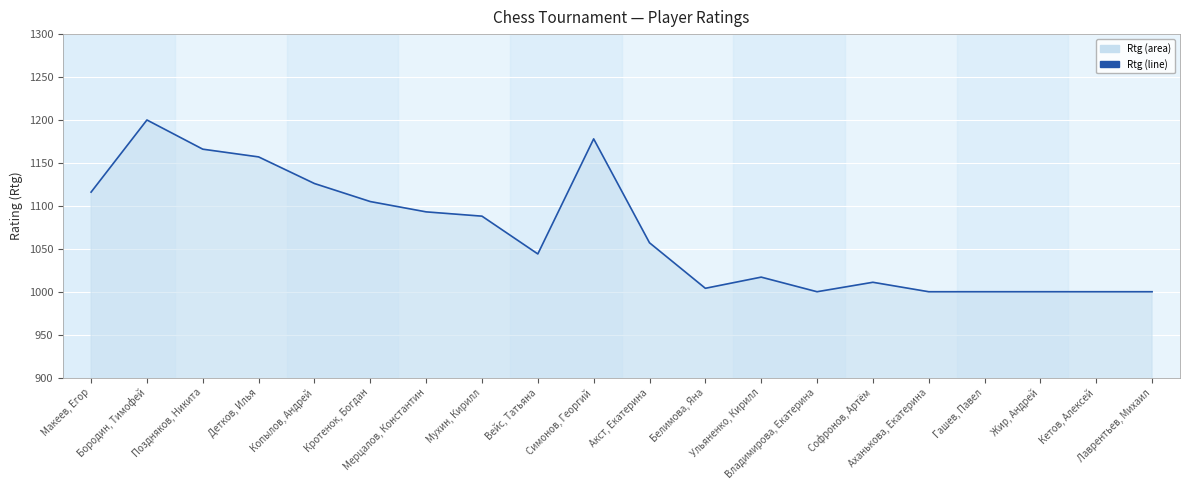

What is the difference between the maximum and minimum values?

200